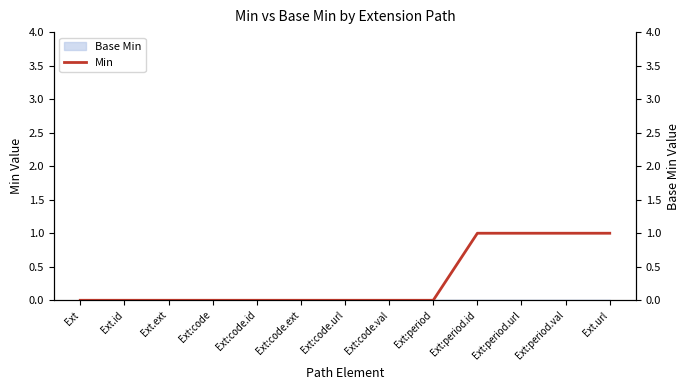

What is the sum of the values at Ext:period.val and Ext?

1